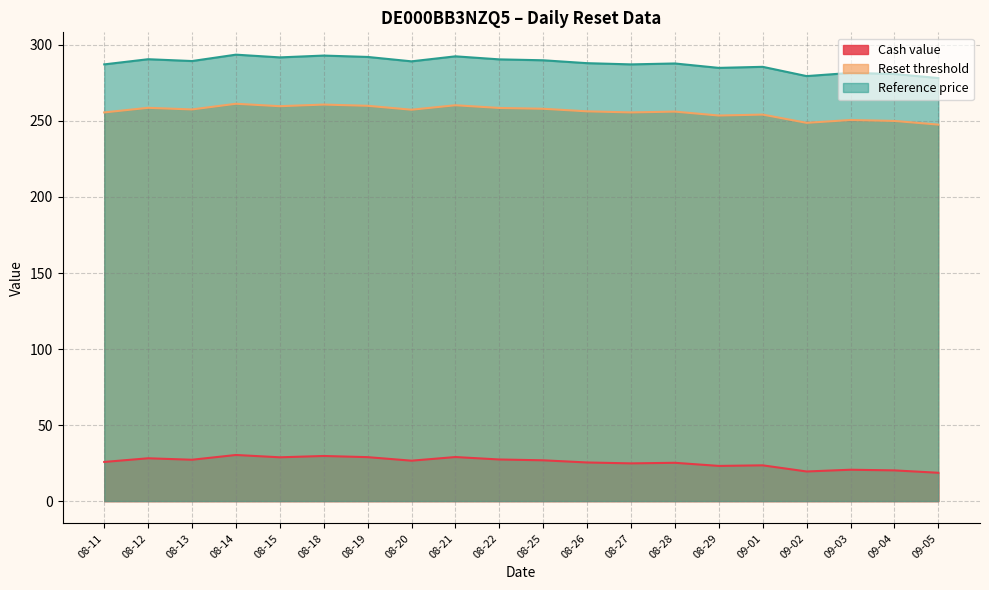

True or false: Cash value has a value of 34.0 at 09-01.

False